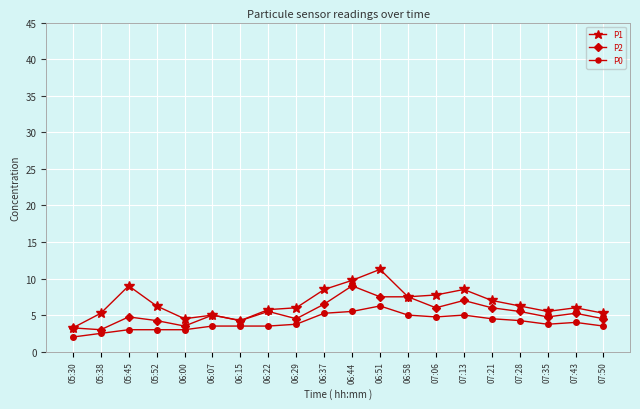

Is it true that P2 equals 6.0 at 07:21?

True